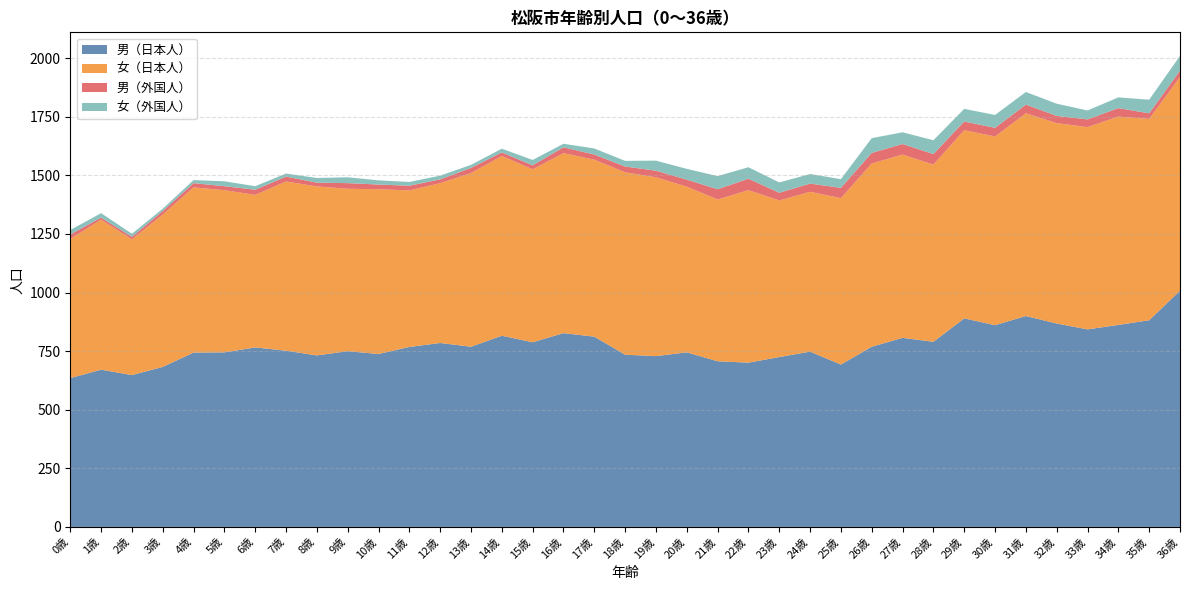

Reading left to right, list all the values displayed in this chart.

男（日本人）: 0歳=635	1歳=671	2歳=648	3歳=683	4歳=744	5歳=745	6歳=766	7歳=752	8歳=732	9歳=750	10歳=738	11歳=768	12歳=785	13歳=769	14歳=816	15歳=788	16歳=827	17歳=812	18歳=735	19歳=729	20歳=745	21歳=707	22歳=701	23歳=725	24歳=748	25歳=693	26歳=769	27歳=807	28歳=790	29歳=890	30歳=861	31歳=900	32歳=868	33歳=843	34歳=862	35歳=882	36歳=1008
女（日本人）: 0歳=594	1歳=640	2歳=579	3歳=650	4歳=705	5歳=692	6歳=651	7歳=722	8歳=721	9歳=693	10歳=703	11歳=668	12歳=682	13歳=741	14歳=767	15歳=738	16歳=768	17歳=755	18歳=778	19歳=763	20歳=707	21歳=690	22歳=736	23歳=668	24歳=682	25歳=710	26歳=782	27歳=782	28歳=756	29歳=803	30歳=805	31歳=865	32歳=855	33歳=863	34歳=889	35歳=859	36歳=912
男（外国人）: 0歳=19	1歳=9	2歳=11	3歳=15	4歳=18	5歳=17	6歳=22	7歳=21	8歳=16	9歳=24	10歳=20	11歳=20	12歳=16	13歳=22	14歳=15	15歳=17	16歳=25	17歳=22	18歳=25	19歳=28	20歳=30	21歳=44	22歳=49	23歳=33	24歳=35	25歳=44	26歳=45	27歳=45	28歳=45	29歳=37	30歳=37	31歳=37	32歳=31	33歳=33	34歳=36	35歳=24	36歳=27
女（外国人）: 0歳=19	1歳=19	2歳=13	3歳=10	4歳=13	5歳=21	6歳=15	7歳=13	8歳=20	9歳=25	10歳=18	11歳=16	12歳=16	13歳=13	14歳=16	15歳=23	16歳=15	17歳=26	18歳=24	19歳=43	20歳=46	21歳=56	22歳=49	23歳=44	24歳=41	25歳=37	26歳=63	27歳=50	28歳=59	29歳=54	30歳=55	31歳=54	32歳=52	33歳=38	34歳=46	35歳=58	36歳=63